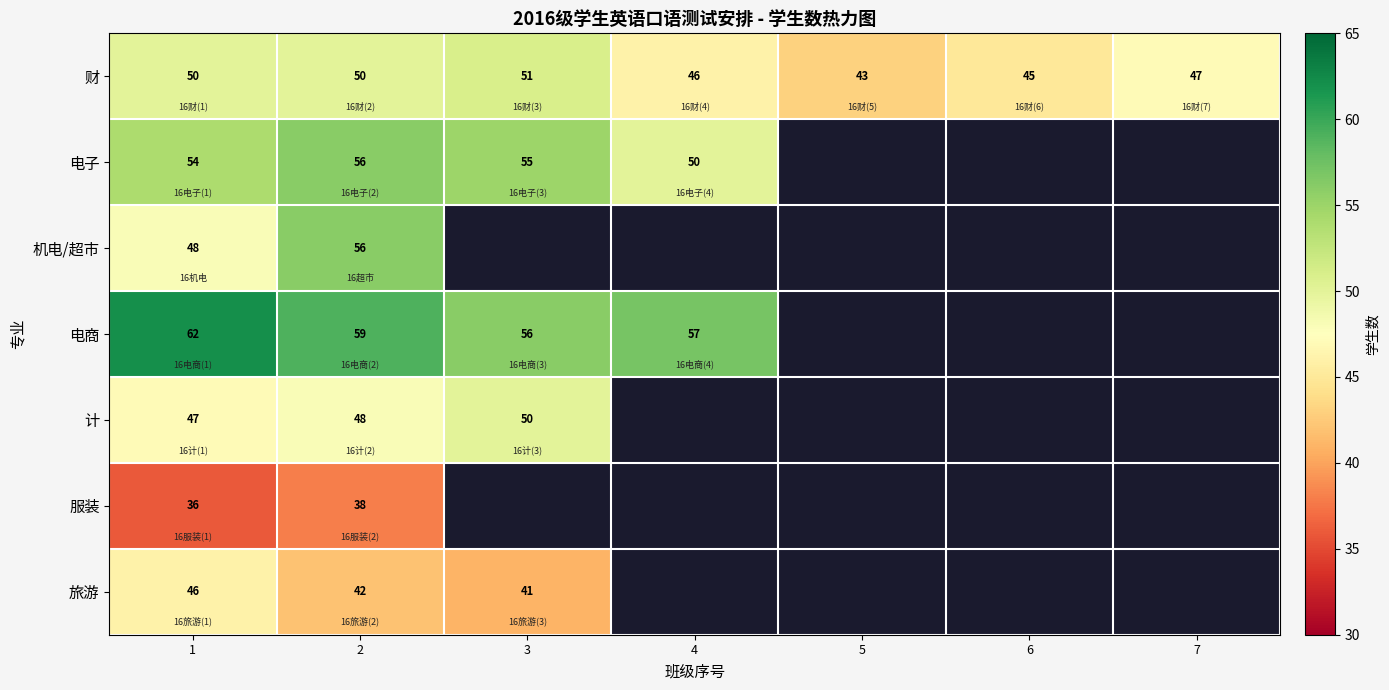

What is the difference between the highest and lowest values at 1?

26